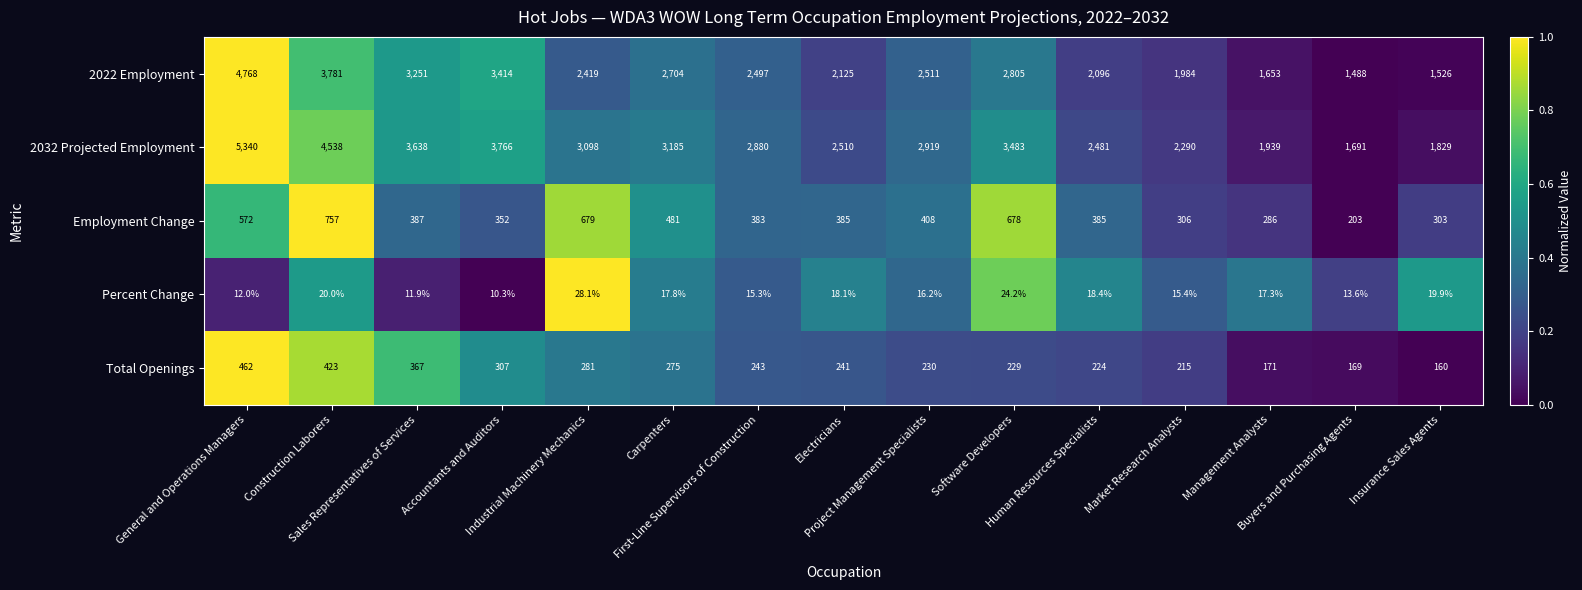

Which series has the largest total across all categories?

2032 Projected Employment